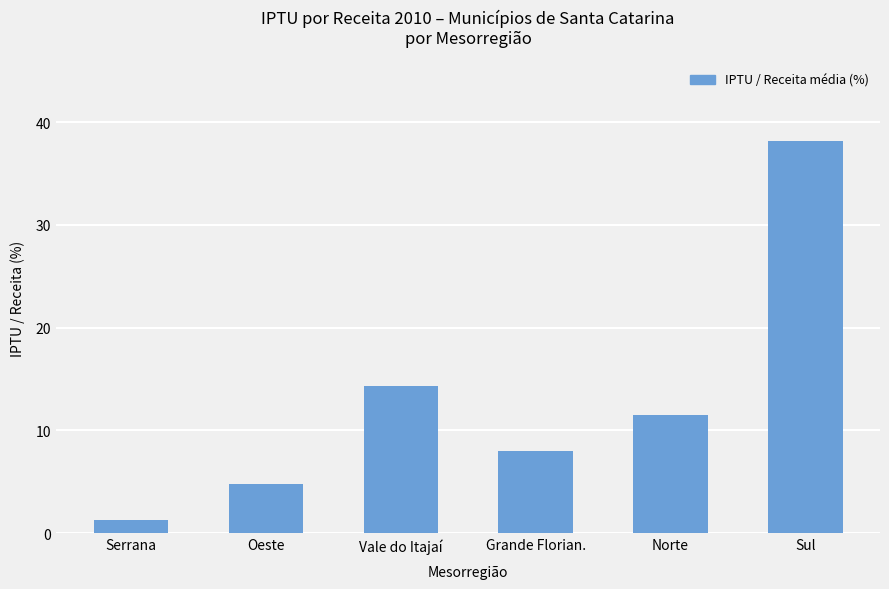

Rank the categories by value from highest to lowest.

Sul, Vale do Itajaí, Norte, Grande Florian., Oeste, Serrana